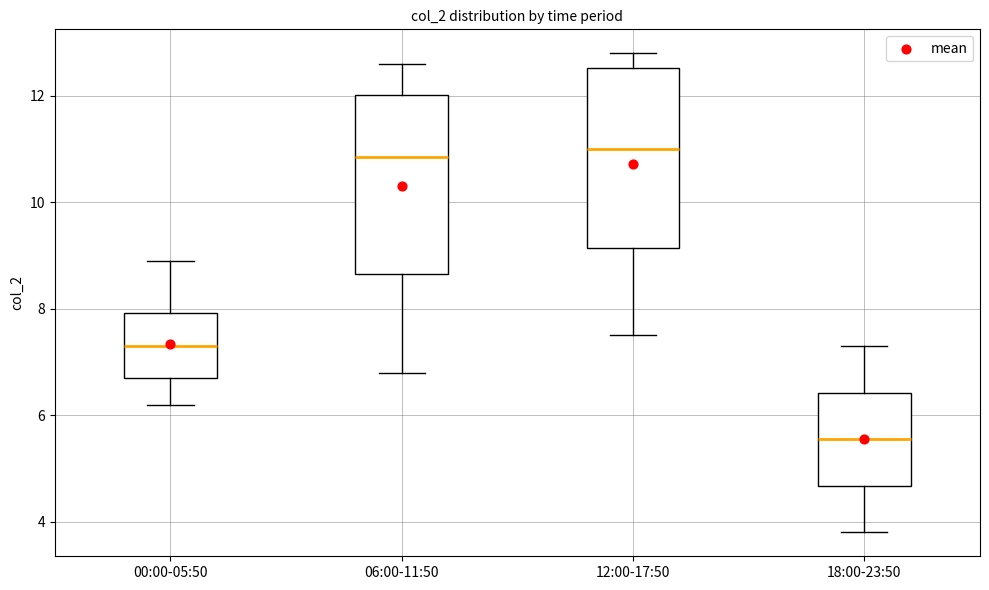

Where is the upper edge of the box for 18:00-23:50 on the y-axis? The values are not printed on the chart, so give them approximately, as read against the axis.

6.4